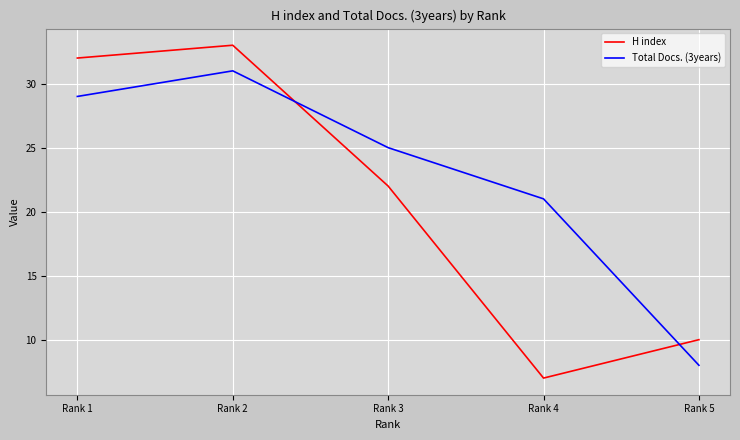

What are all the series names shown in the legend?

H index, Total Docs. (3years)